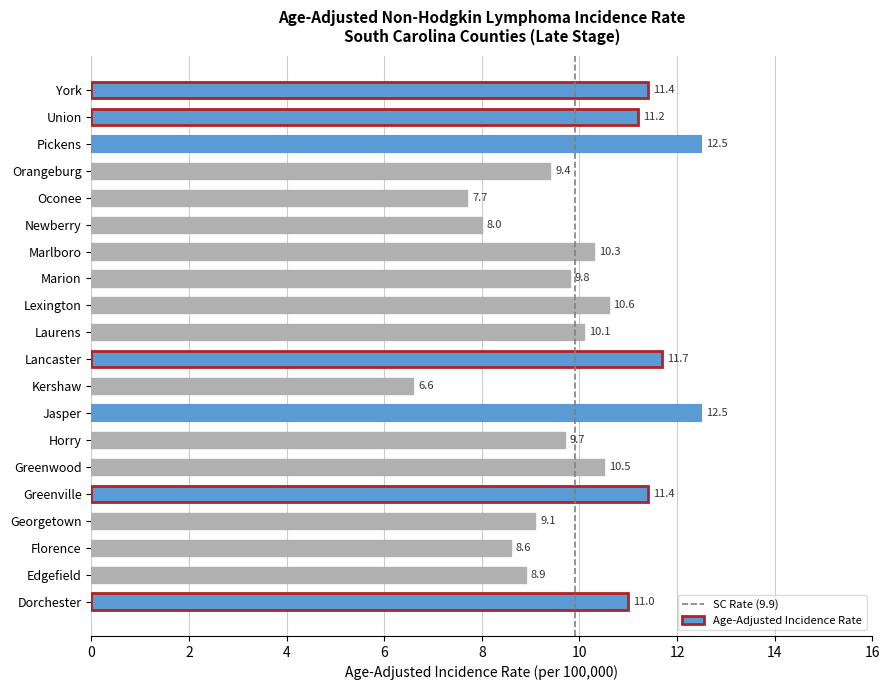

Is it true that the value at Orangeburg is 13.1?

False